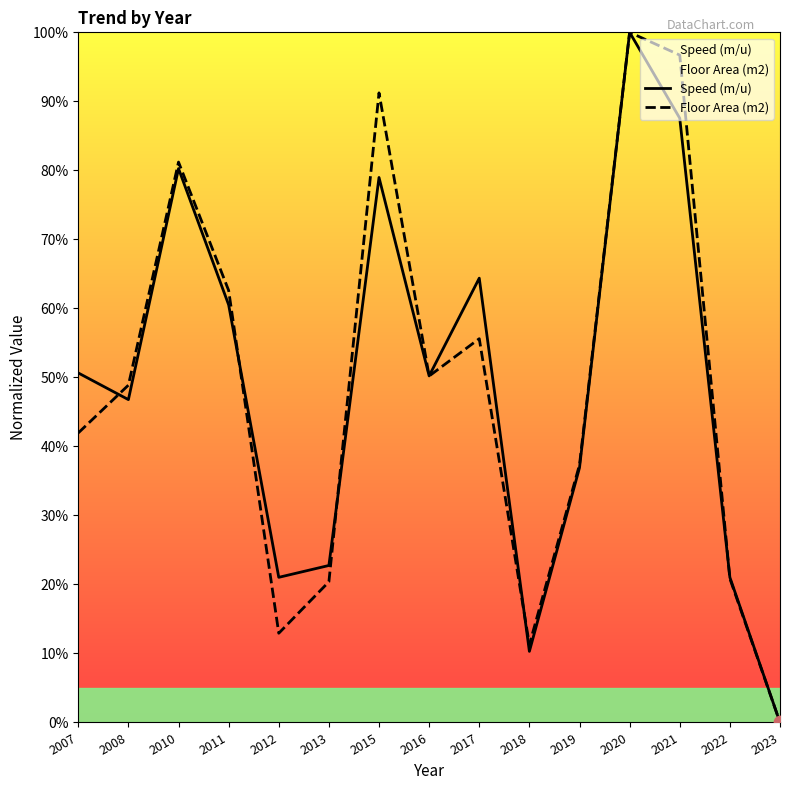

What is the total value across all series at 2019?

74.2